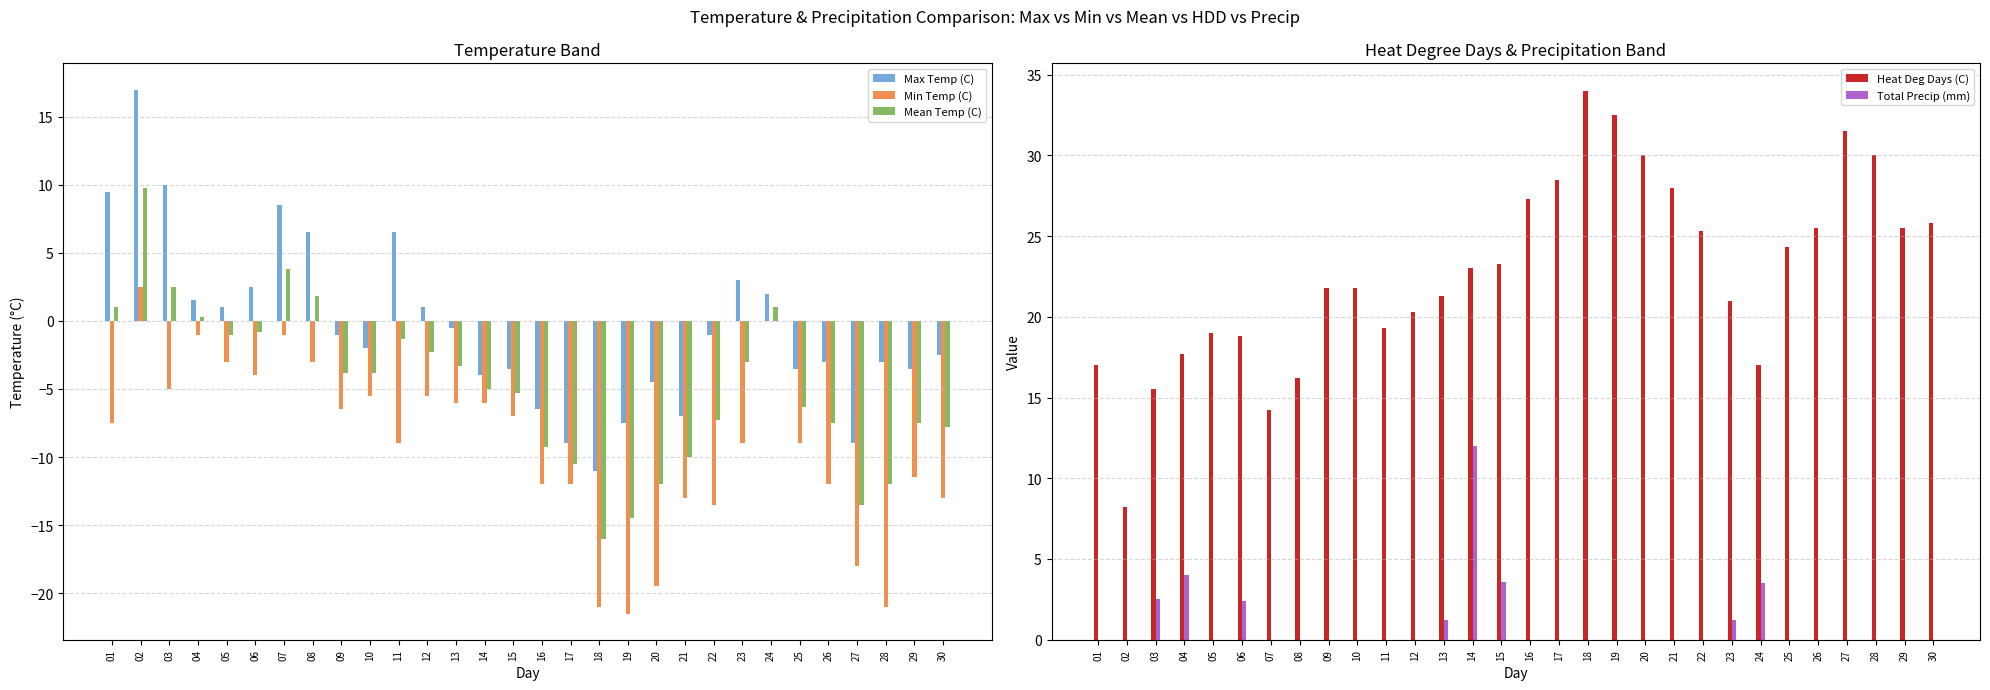

What are all the series names shown in the legend?

Max Temp (C), Min Temp (C), Mean Temp (C), Heat Deg Days (C), Total Precip (mm)